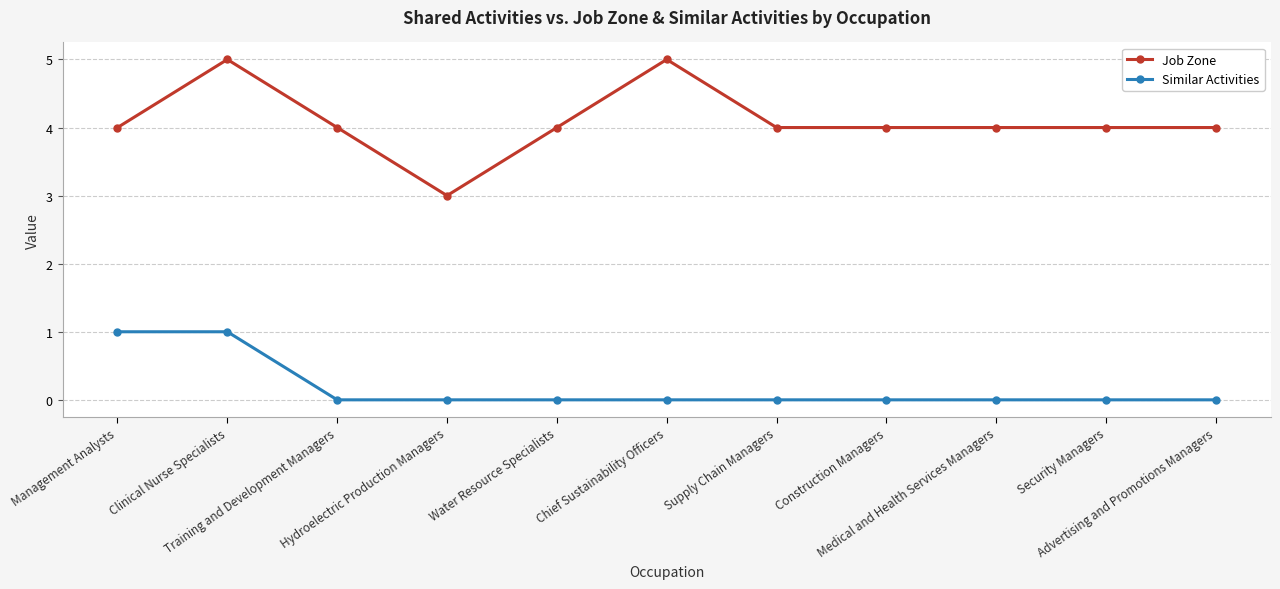

True or false: Job Zone has more than 1 points higher than both neighbors.

True